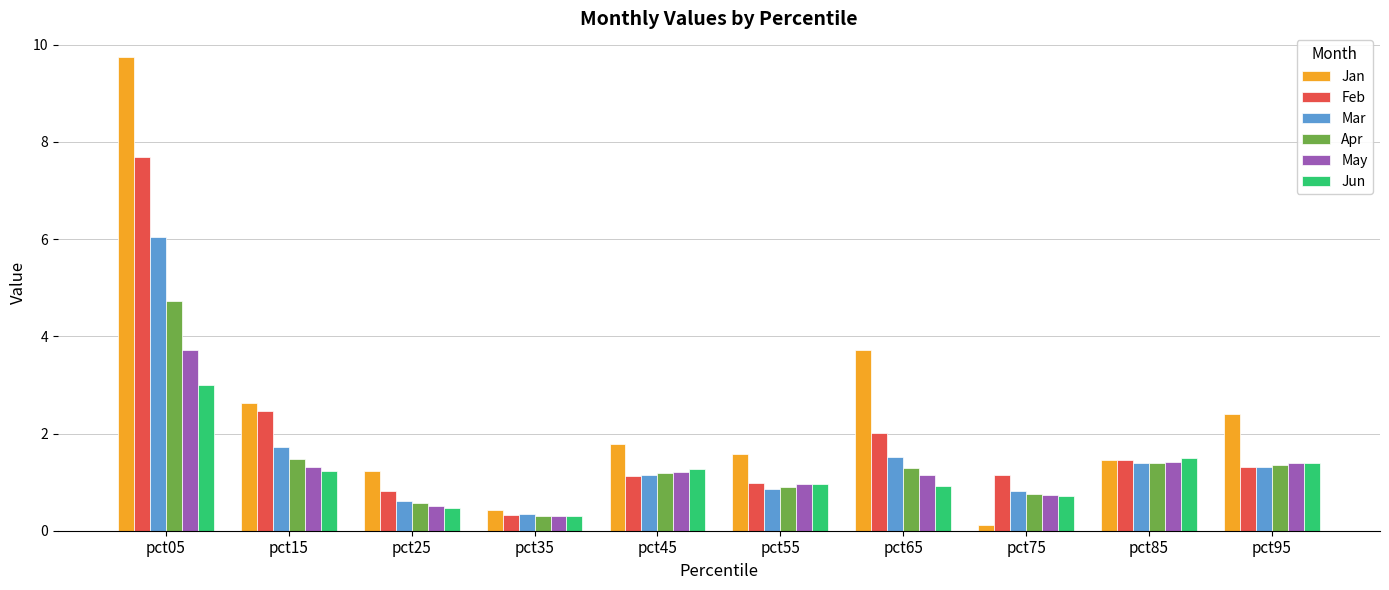

At which label is Apr closest to 2?

pct15